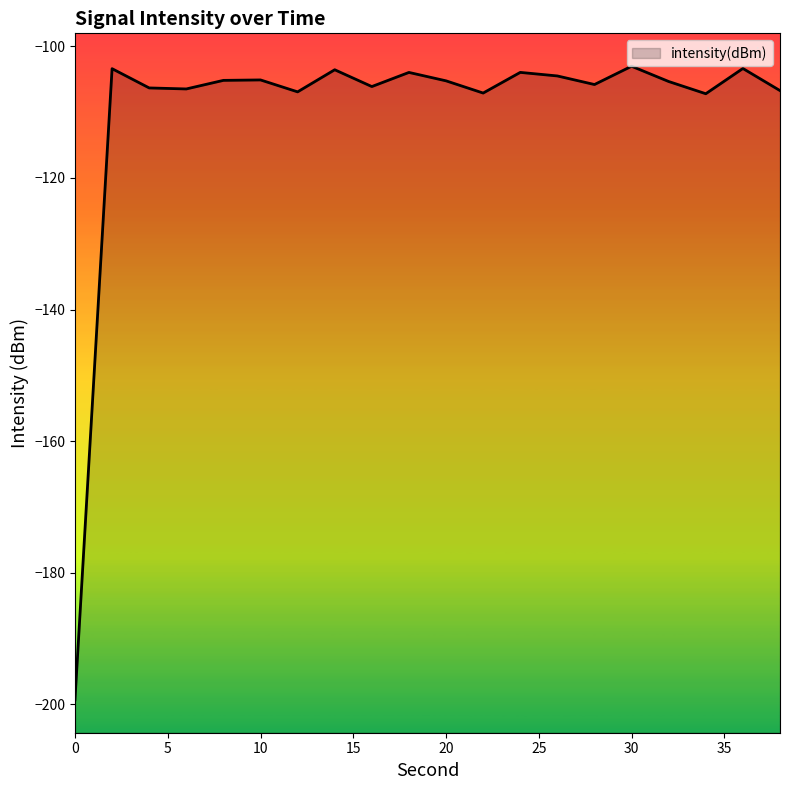

At which category does the chart reach its peak across all series?

30